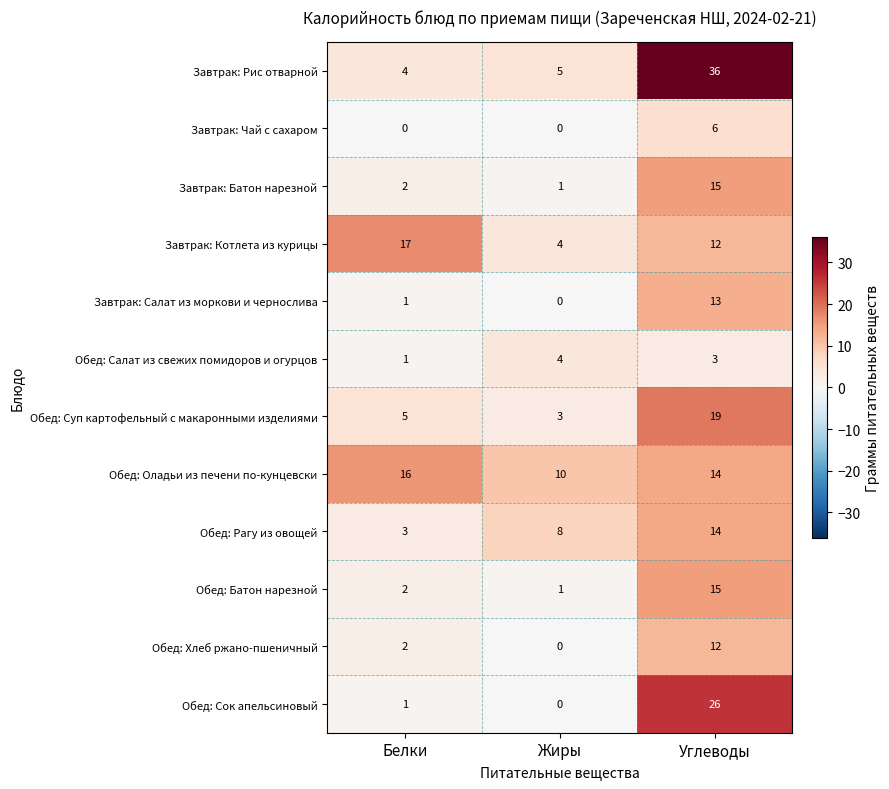

The value of Обед: Оладьи из печени по-кунцевски at Углеводы is 14. True or false?

True